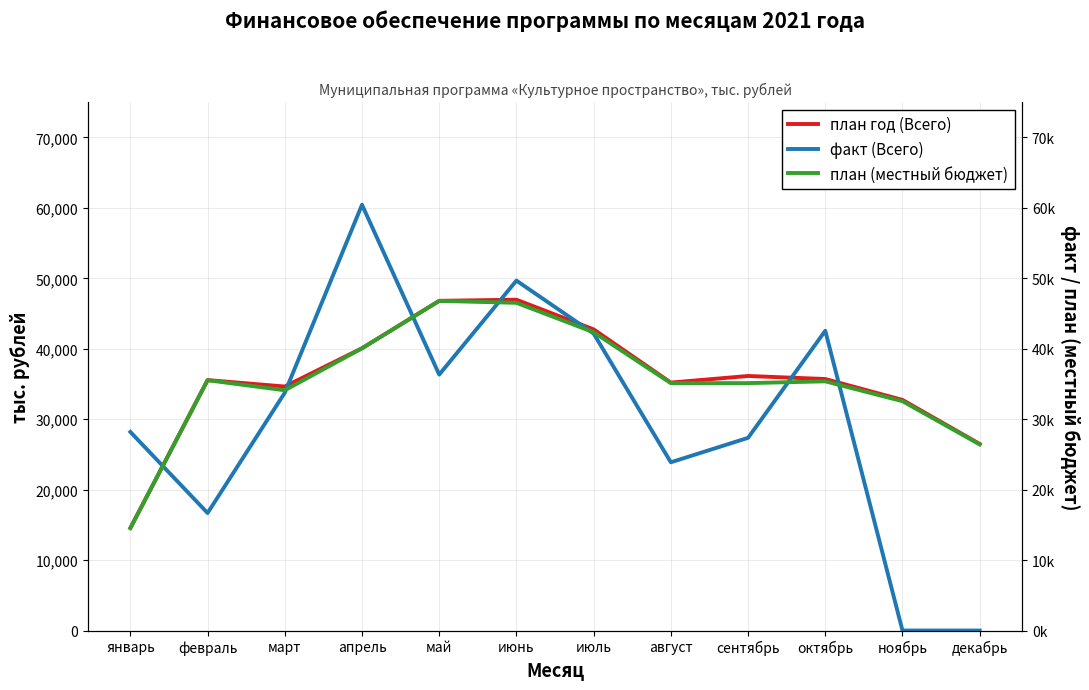

At which category is the sum across all series the highest?

июнь